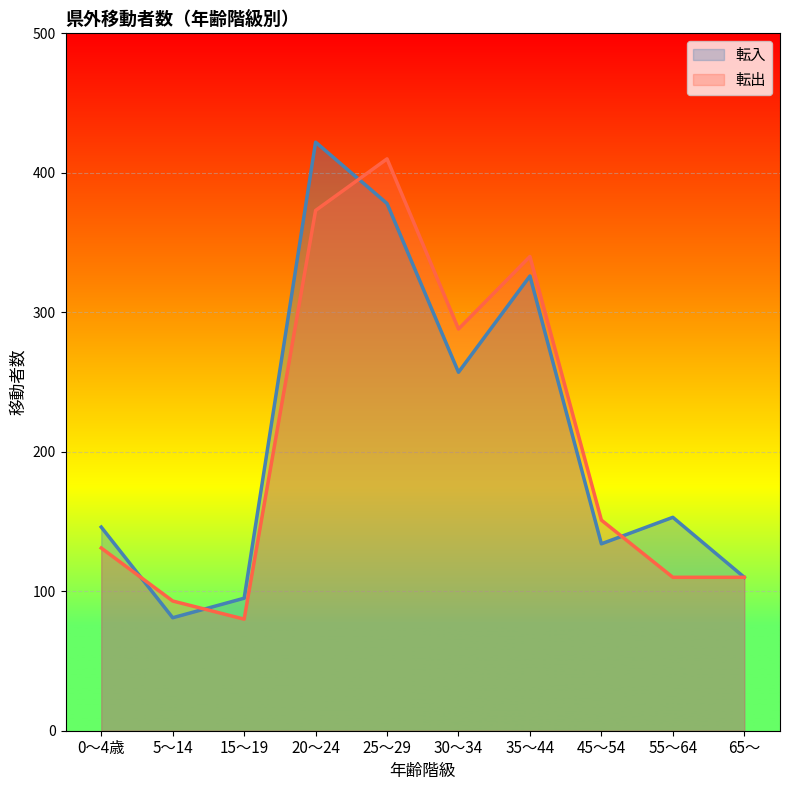

Rank the series by their average value, from lowest to highest.

転出, 転入